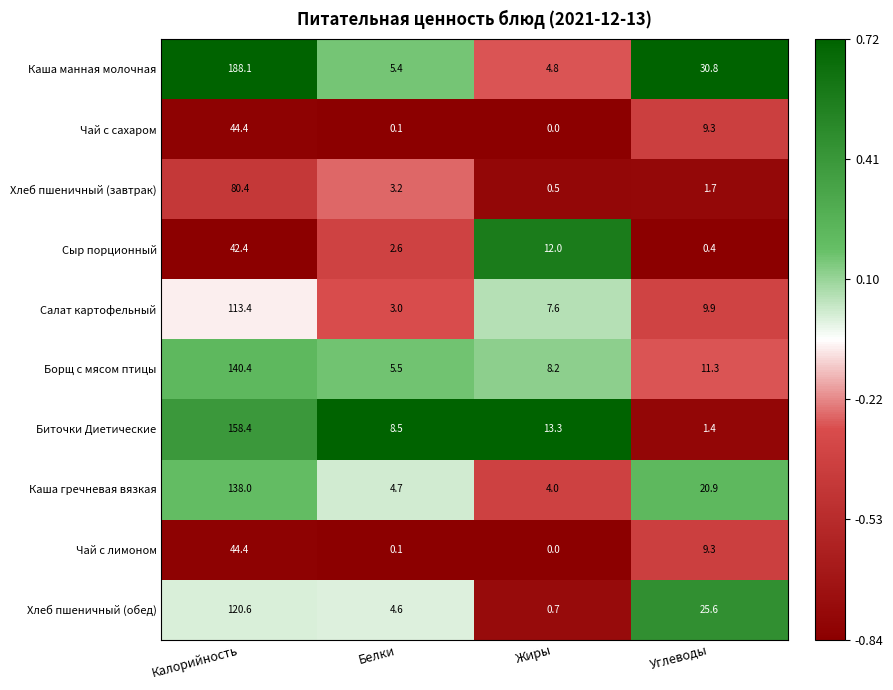

Is the value of Каша манная молочная at Углеводы greater than the value of Салат картофельный at Углеводы?

Yes